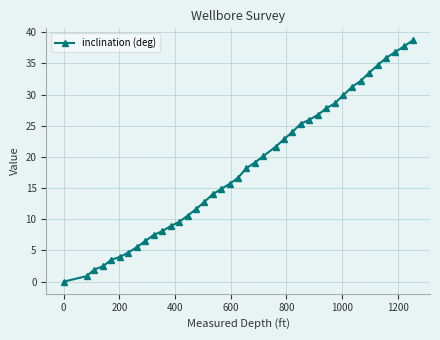

What is the difference between the maximum and minimum values?

38.7